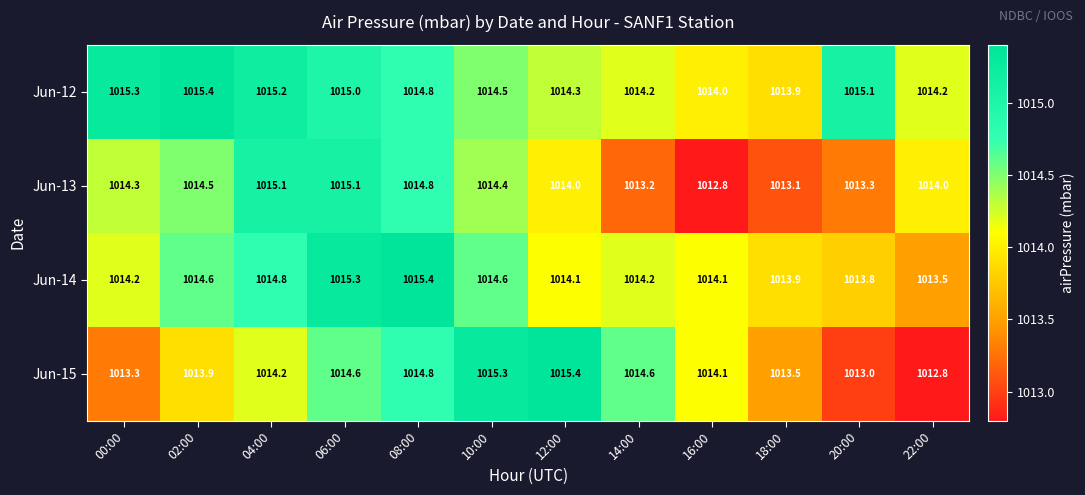

Is it true that Jun-15 equals 1014.6 at 06:00?

True